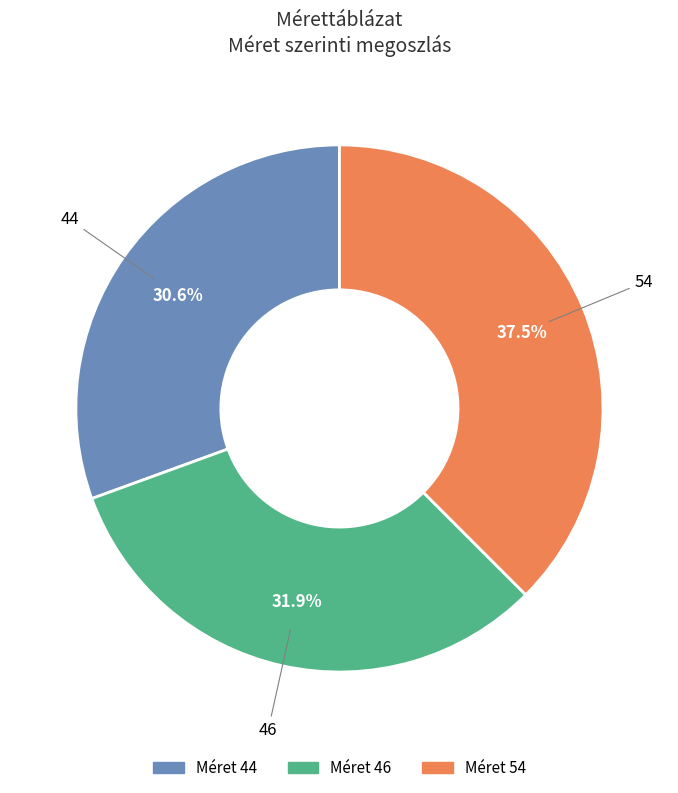

Does any single category account for the majority?

No